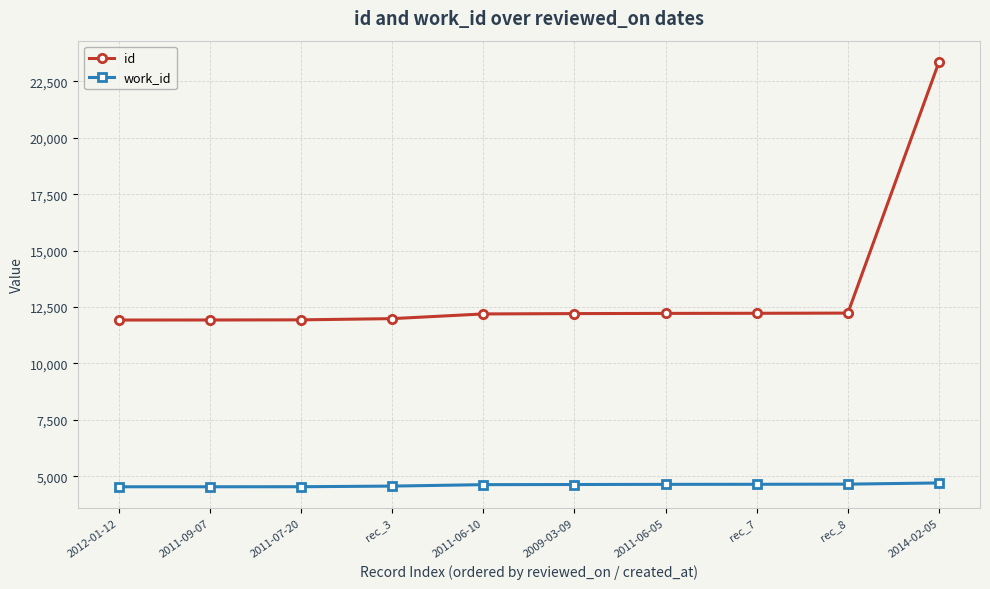

What are all the series names shown in the legend?

id, work_id